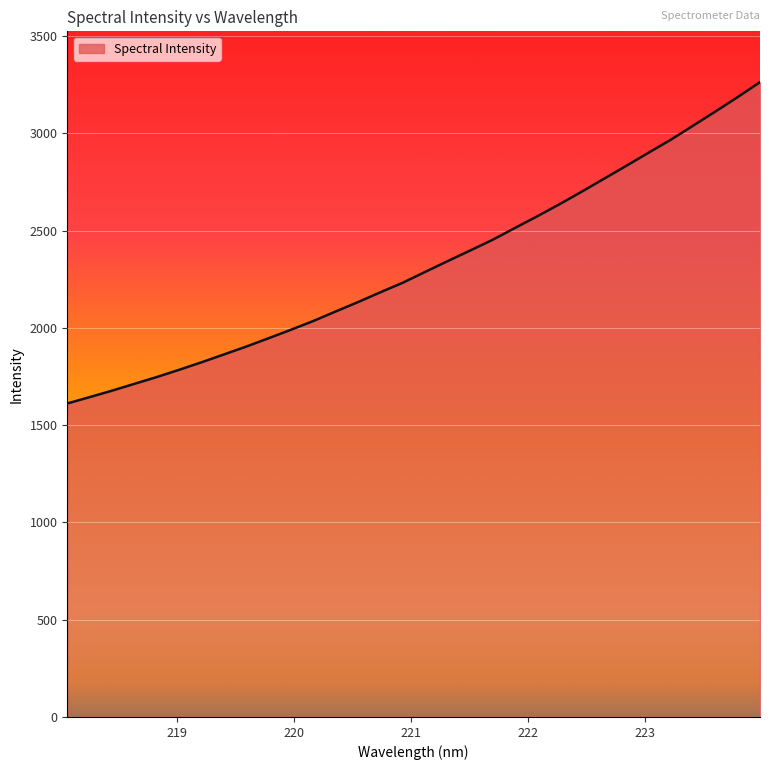

True or false: the data has more than 1 interior local peaks.

False